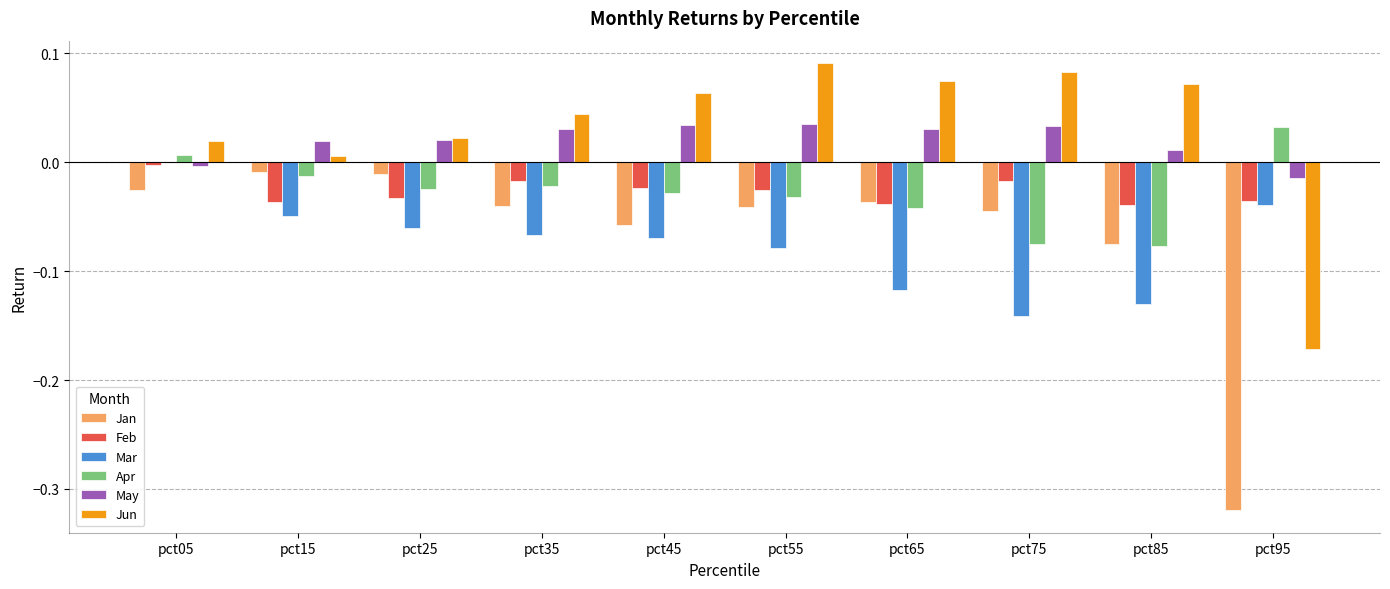

Is the value of Apr at pct05 greater than the value of May at pct75?

No